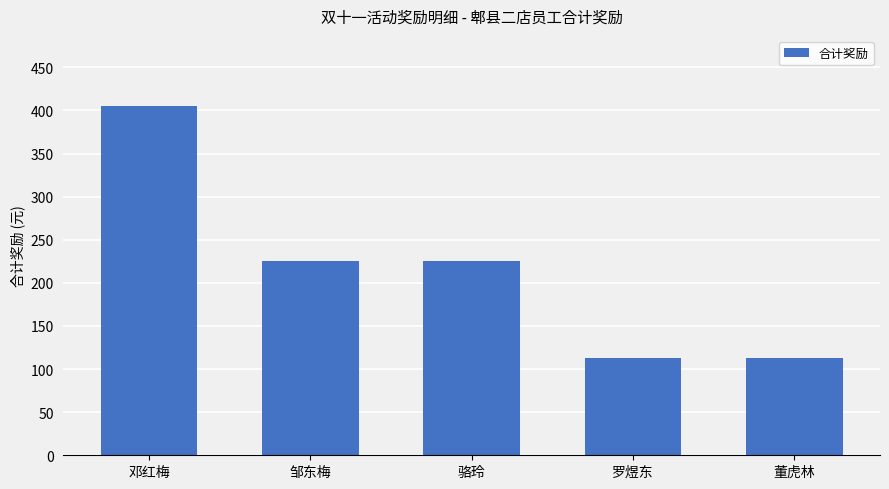

Where does the data first go above 225?

邓红梅